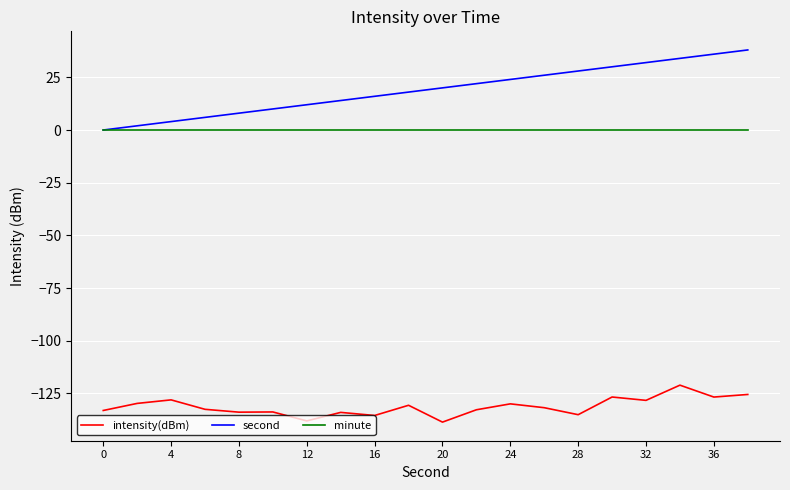

List the series in order of their peak value, highest first.

second, minute, intensity(dBm)